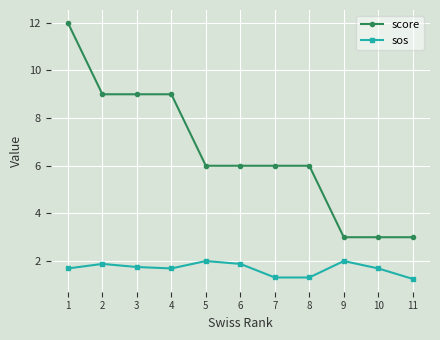

Does the chart display data point markers on the line(s)?

Yes